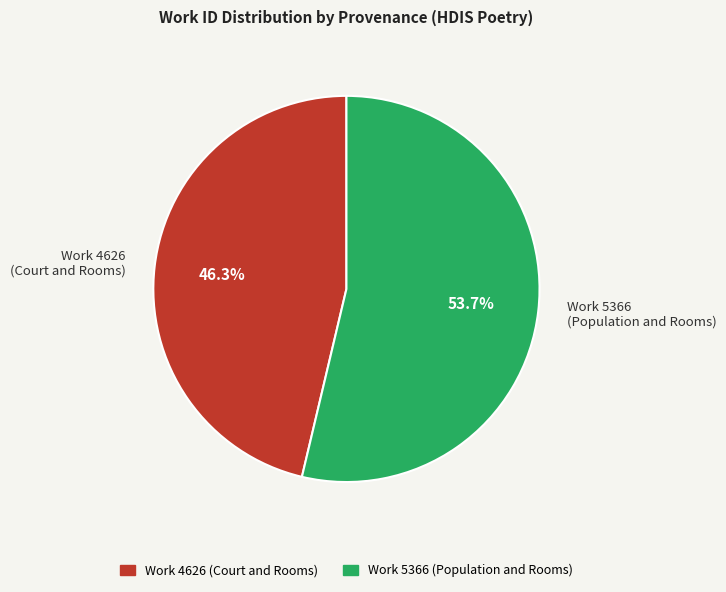

Which category accounts for the majority?

Work 5366 (Population and Rooms)